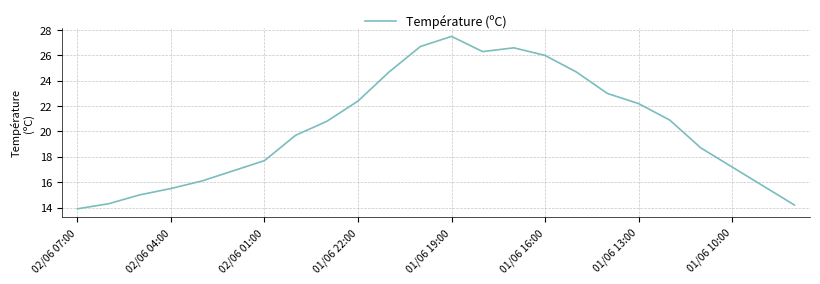

What is the difference between the maximum and minimum values?

13.6